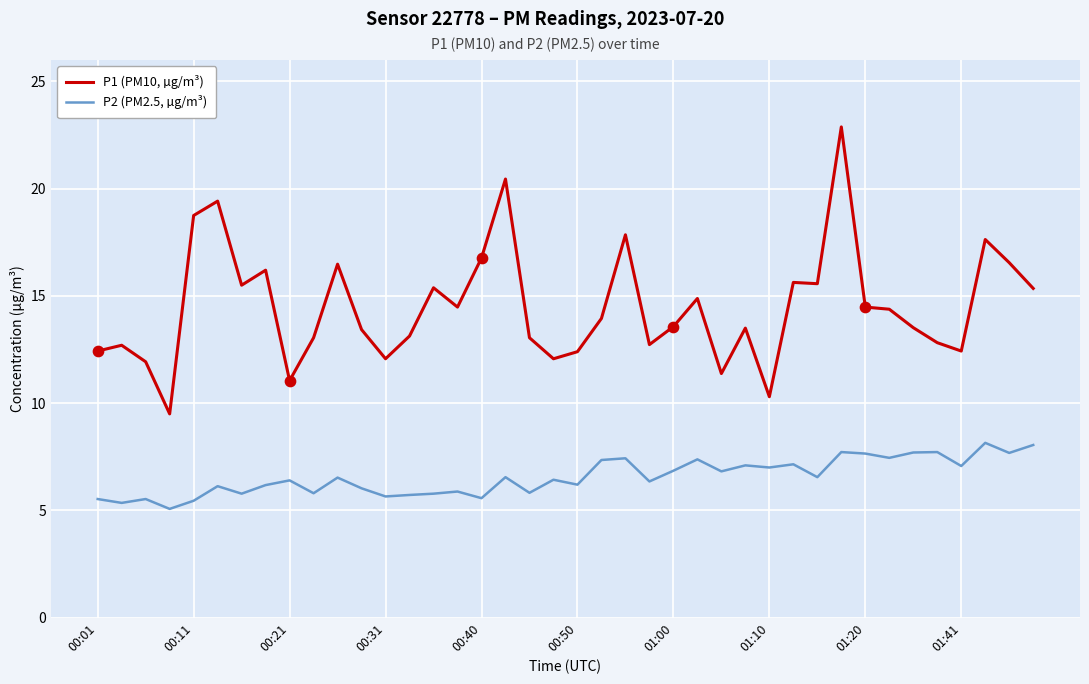

Which series has the largest total across all categories?

P1 (PM10, µg/m³)